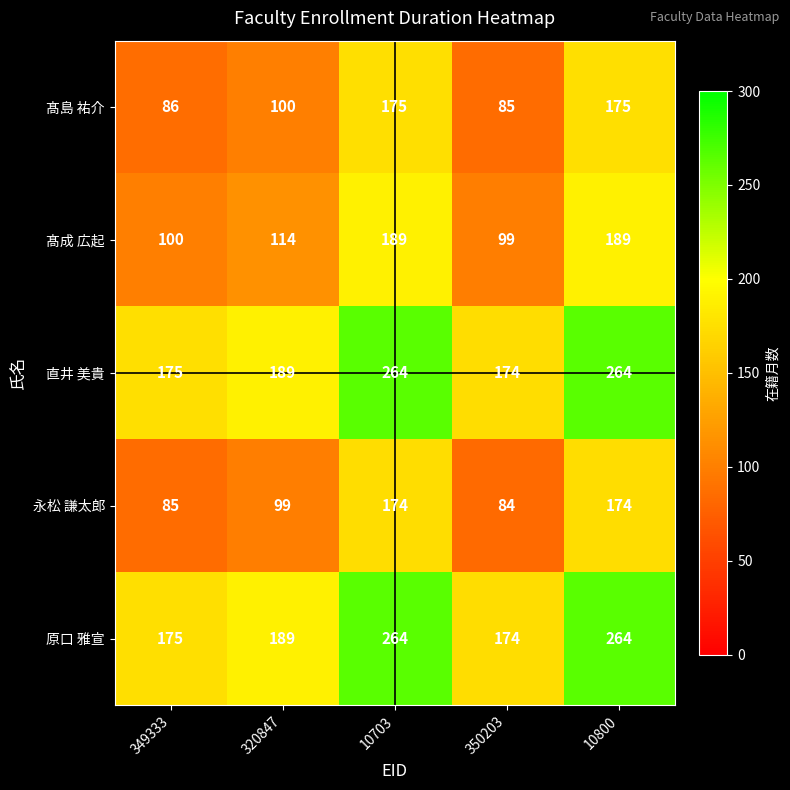

What is the average value of the 永松 謙太郎 series?

123